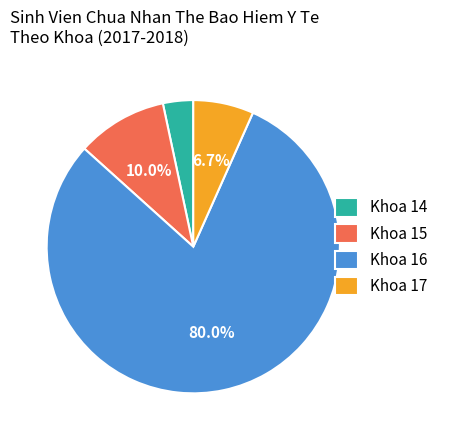

Do Khoa 14 and Khoa 15 together represent more than half of the pie?

No